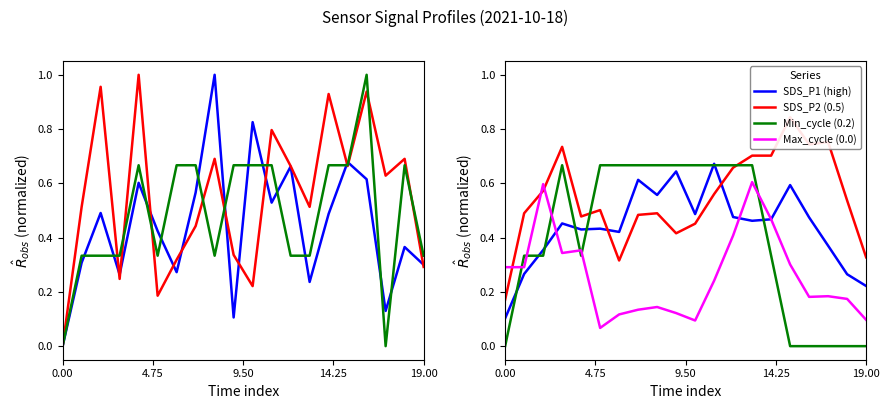

What is the sum of all Signal values?

9.7